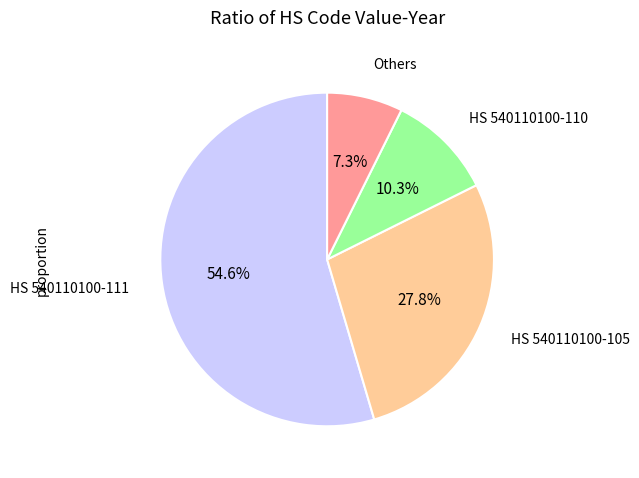

How many slices are in this pie chart?

4